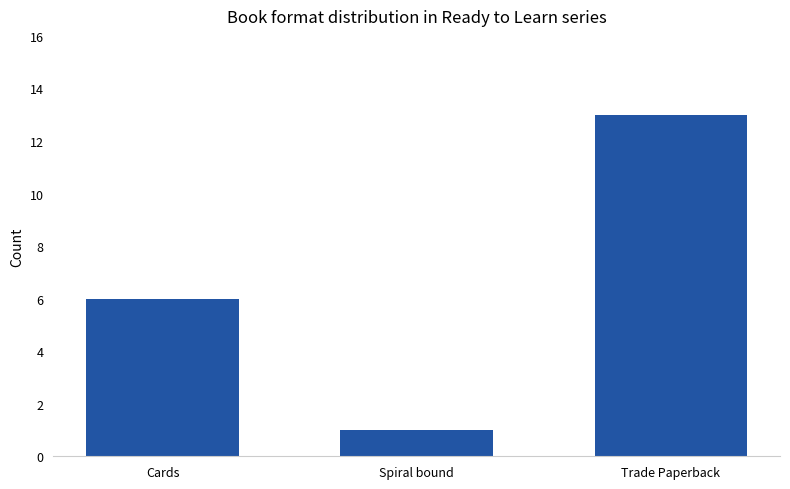

True or false: the data shows 2 at Spiral bound.

False